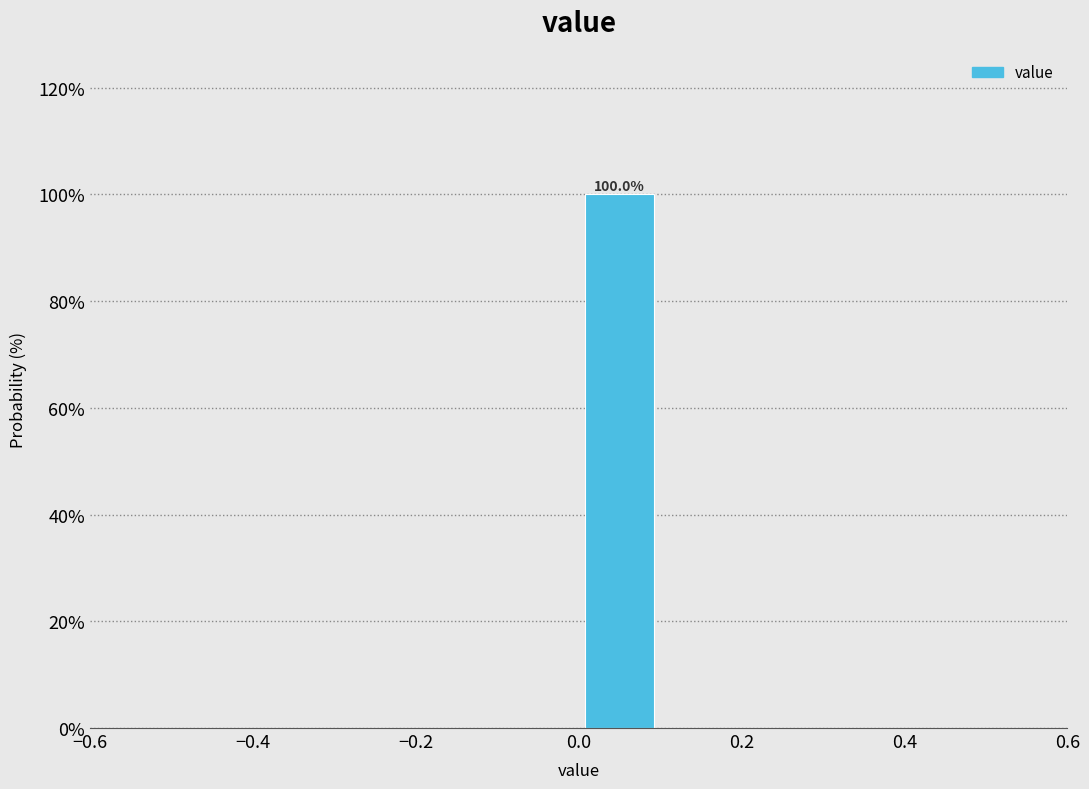

Which range on the x-axis has the tallest bar?

0.0 to 0.1